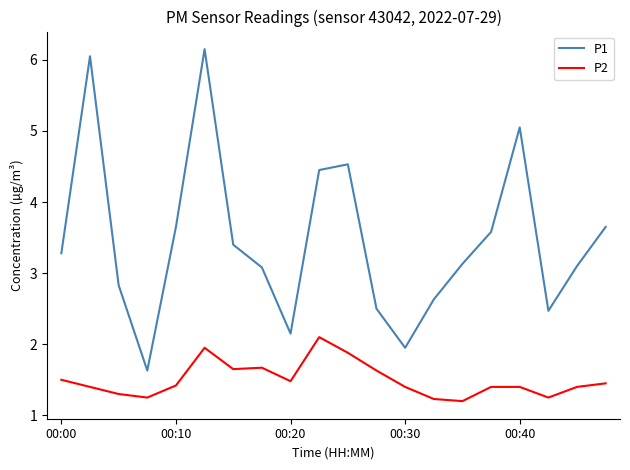

List the series in order of their peak value, highest first.

P1, P2